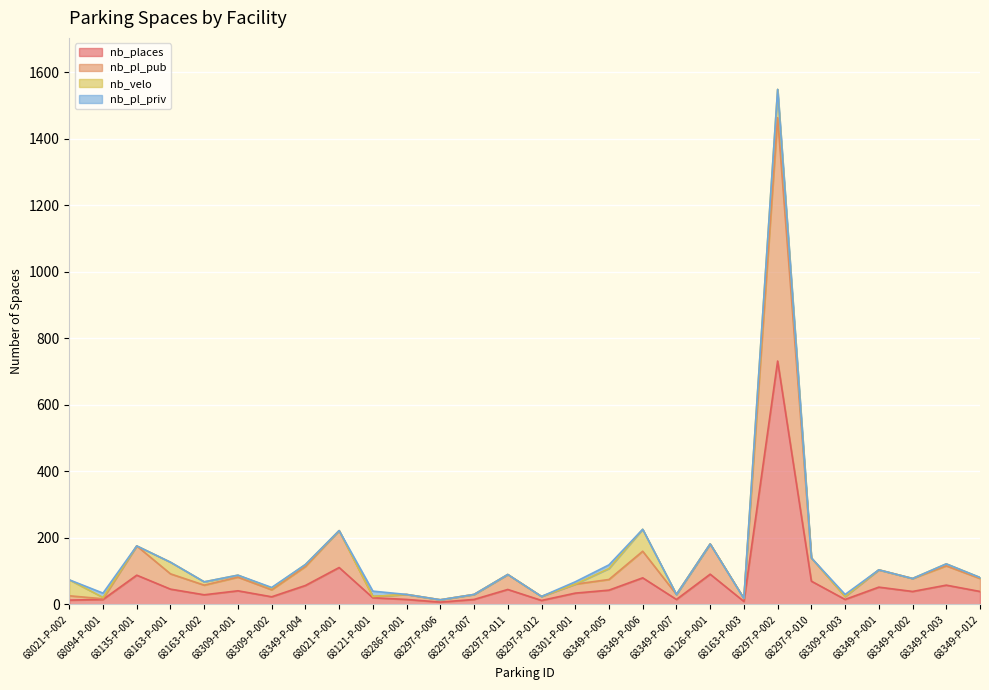

What position from the left is 68135-P-001?

3